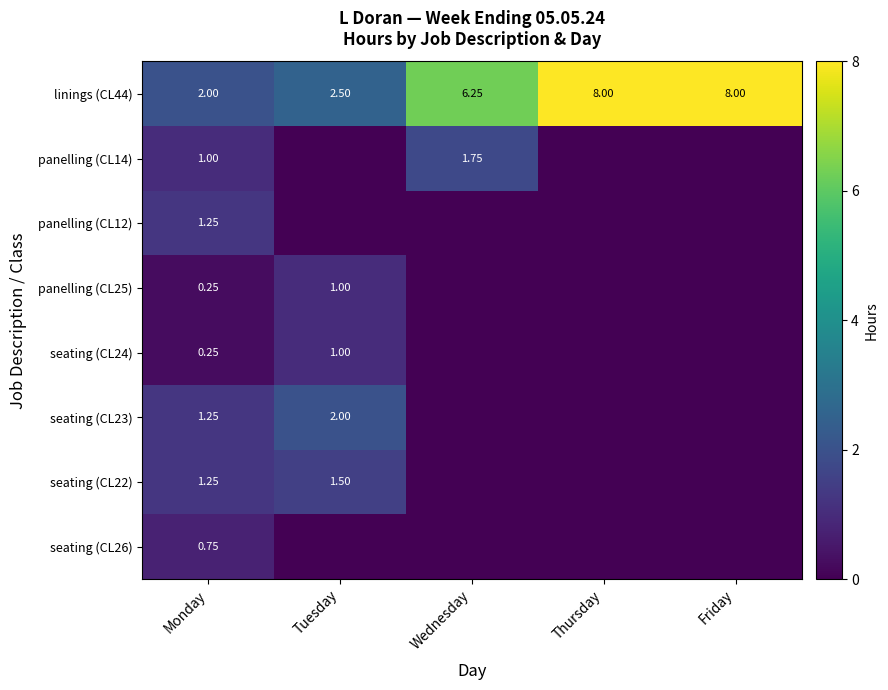

What is the total value across all series at Monday?

8.0